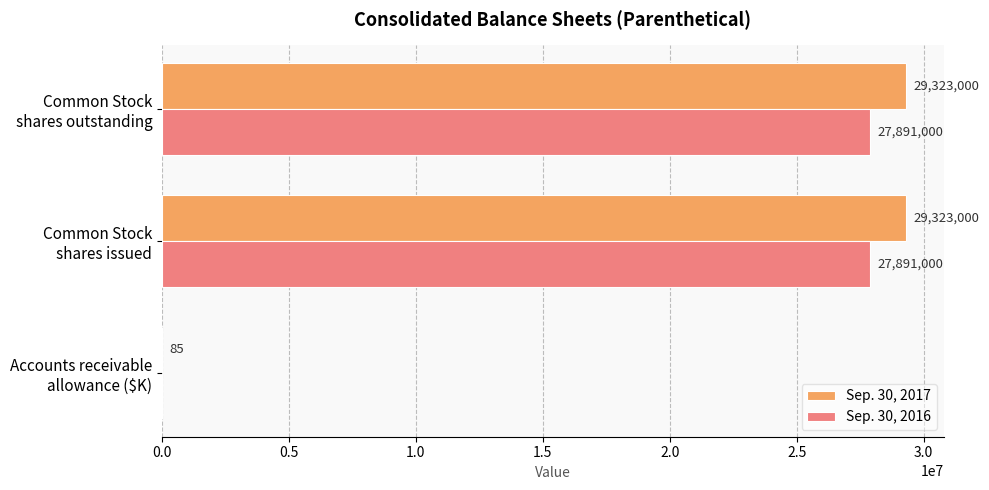

Count the Sep. 30, 2016 values in the range 0 to 27891000.

3